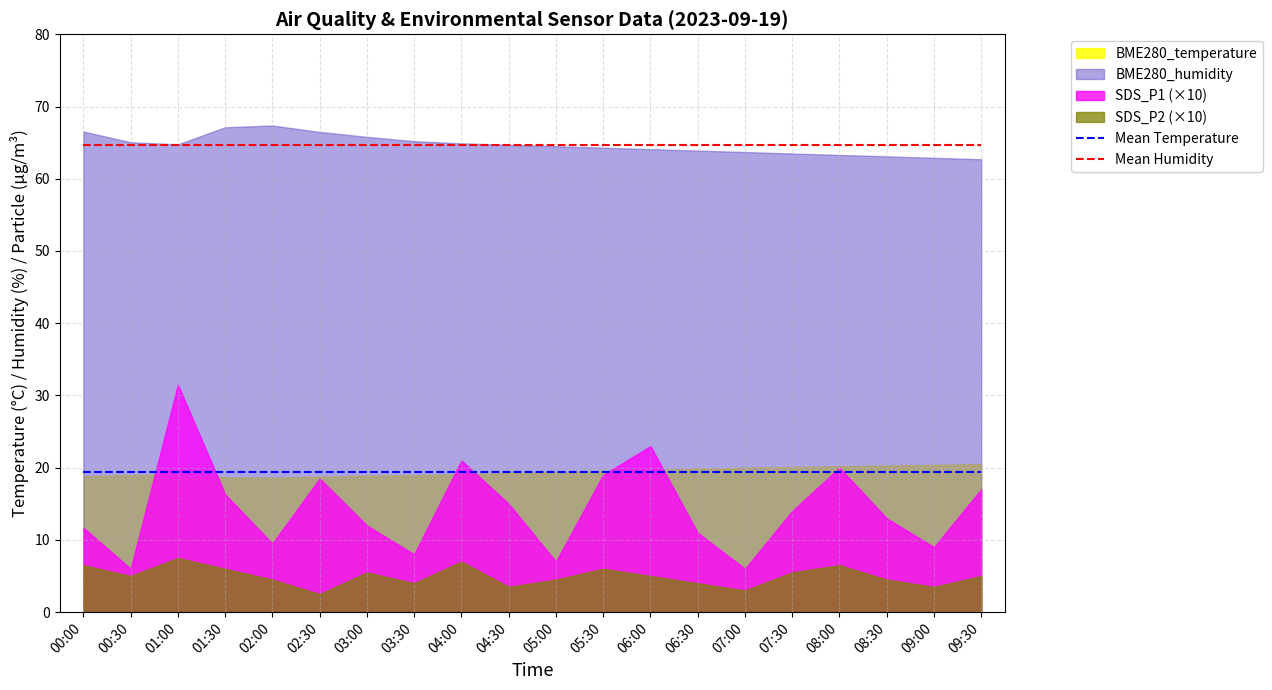

Is it true that Mean Temperature equals 19.4 at 06:00?

True